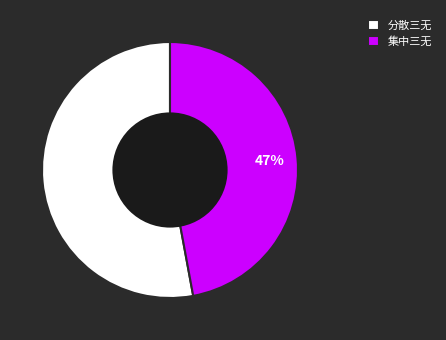

How many segments does this pie chart have?

2